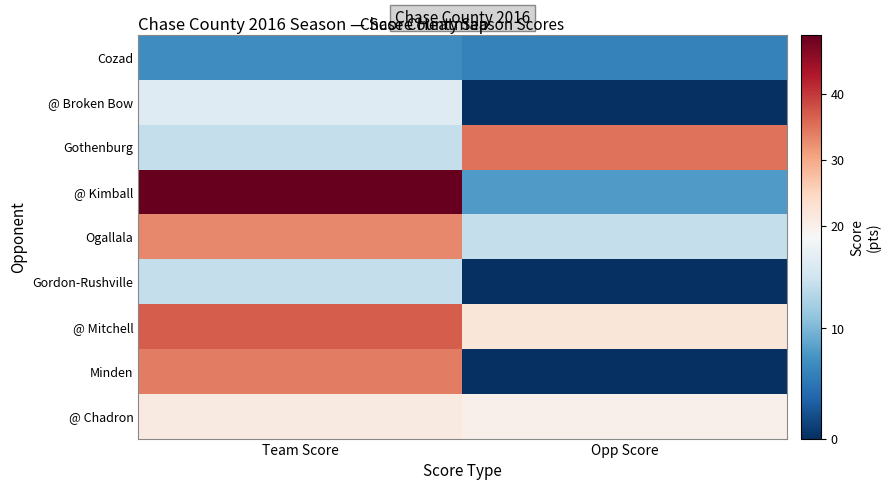

At how many categories does at least one series exceed 30?

2